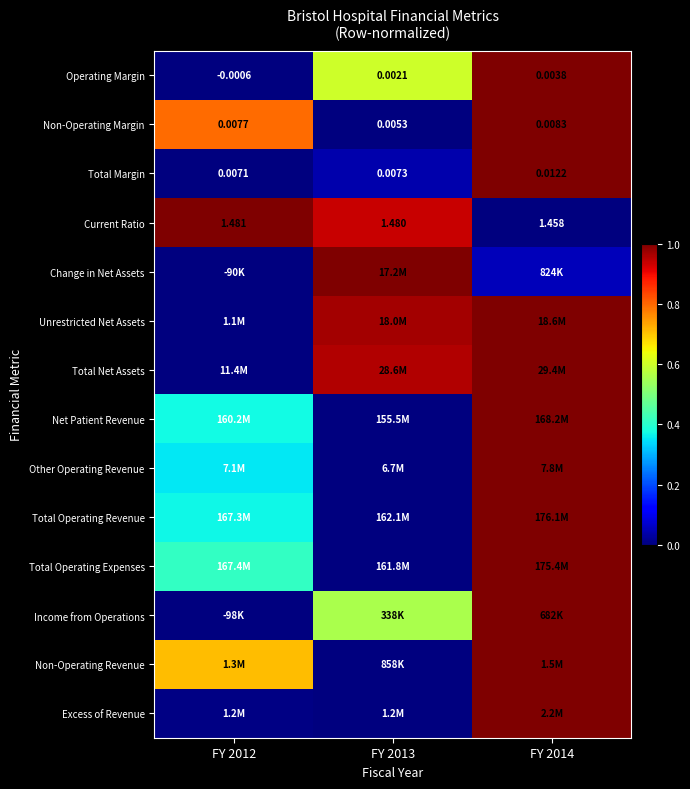

How many Total Operating Expenses values are between 0 and 1?

3